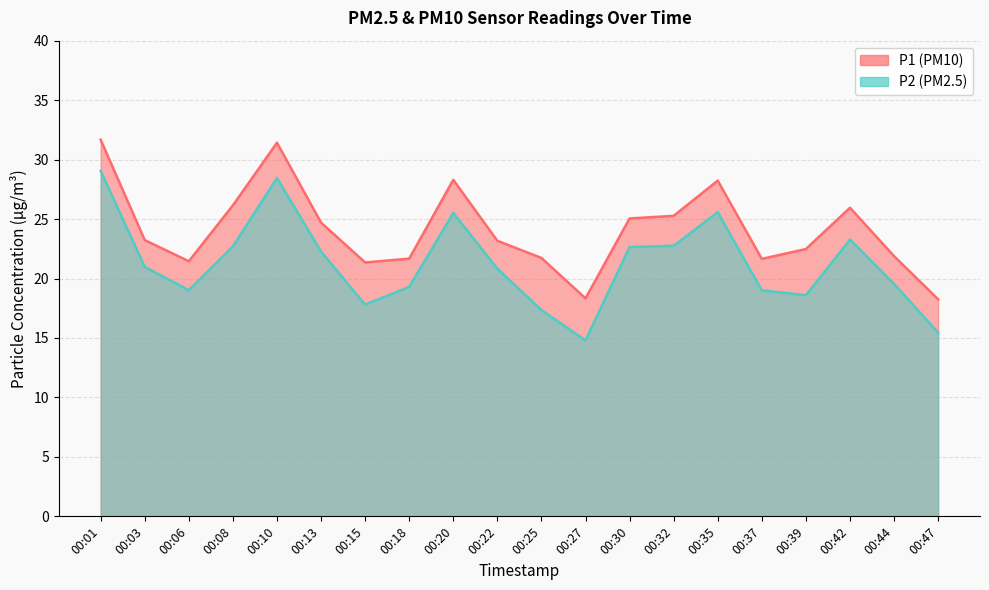

What is the average value of the P2 series?

21.2